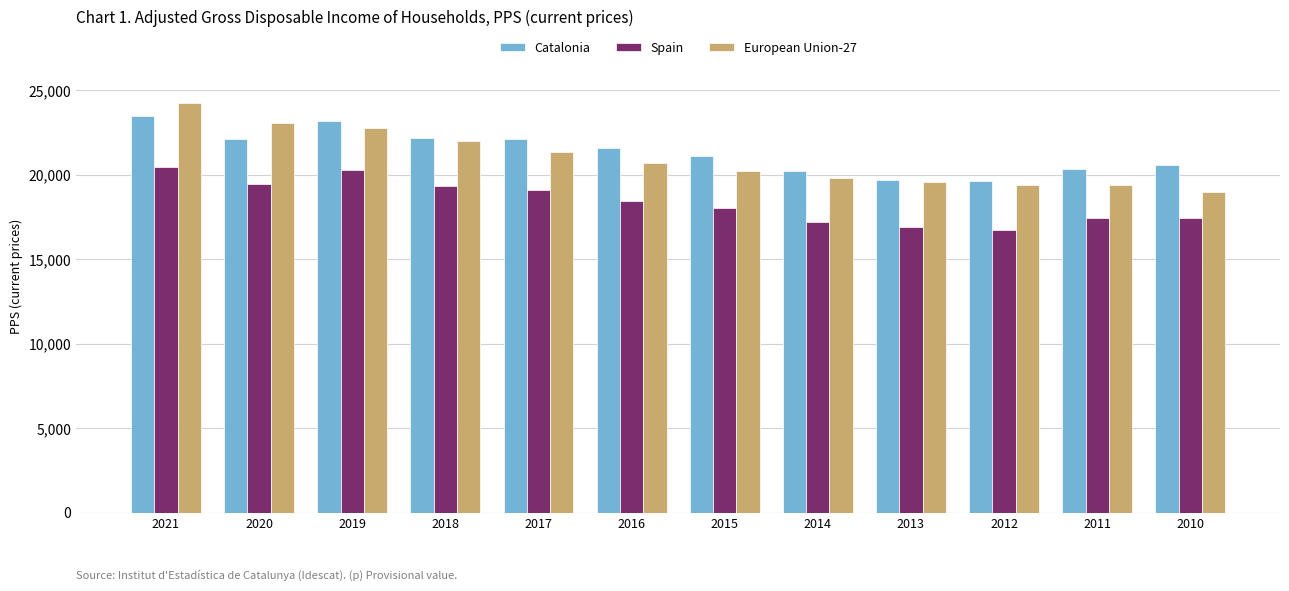

Between 2019 and 2012, which series saw the biggest shift?

Catalonia